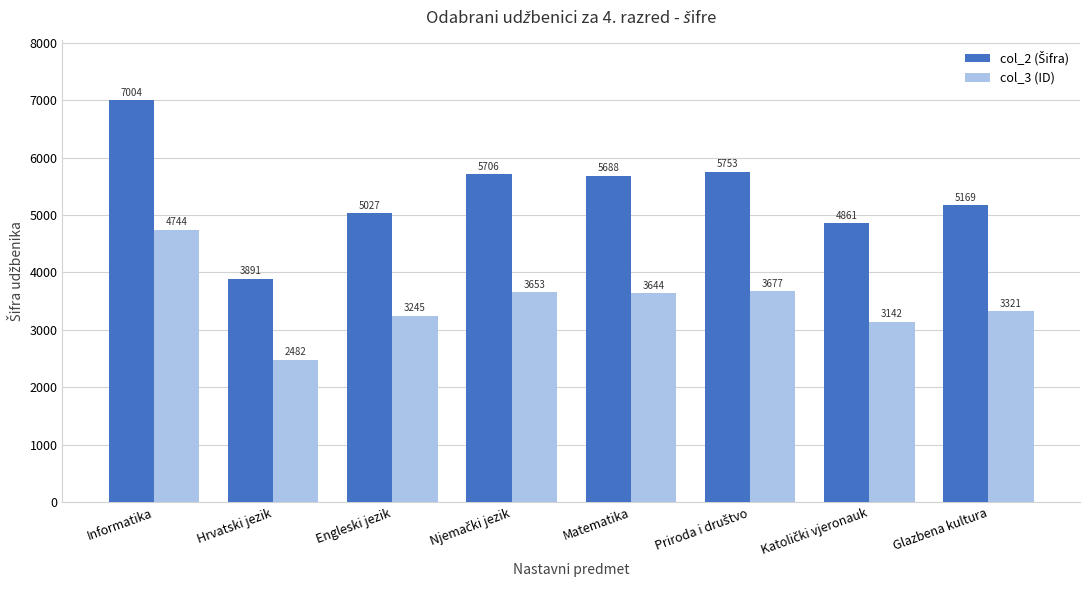

Does the chart contain stacked bars?

No